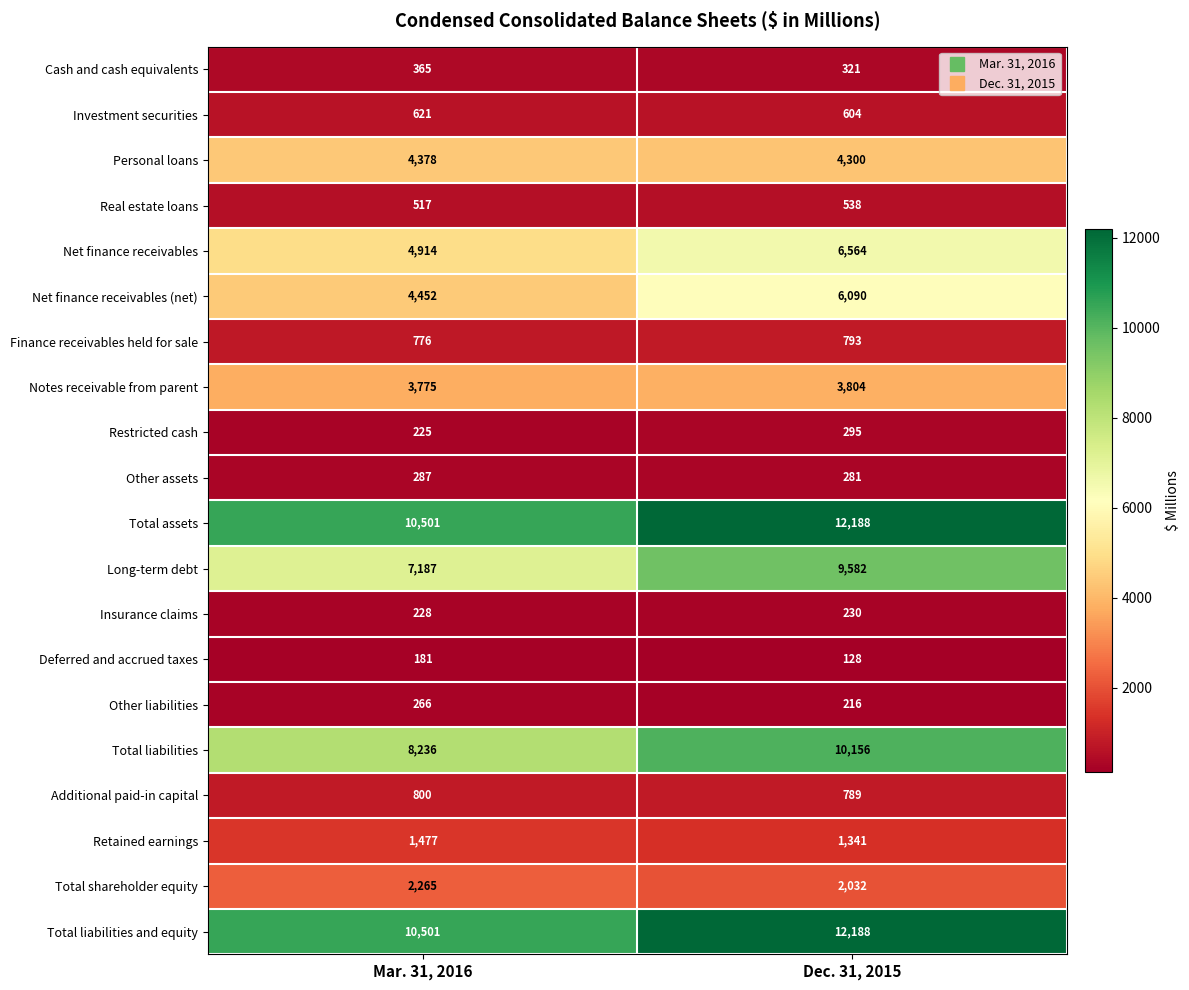

What is the total value across all series at Mar. 31, 2016?

61952